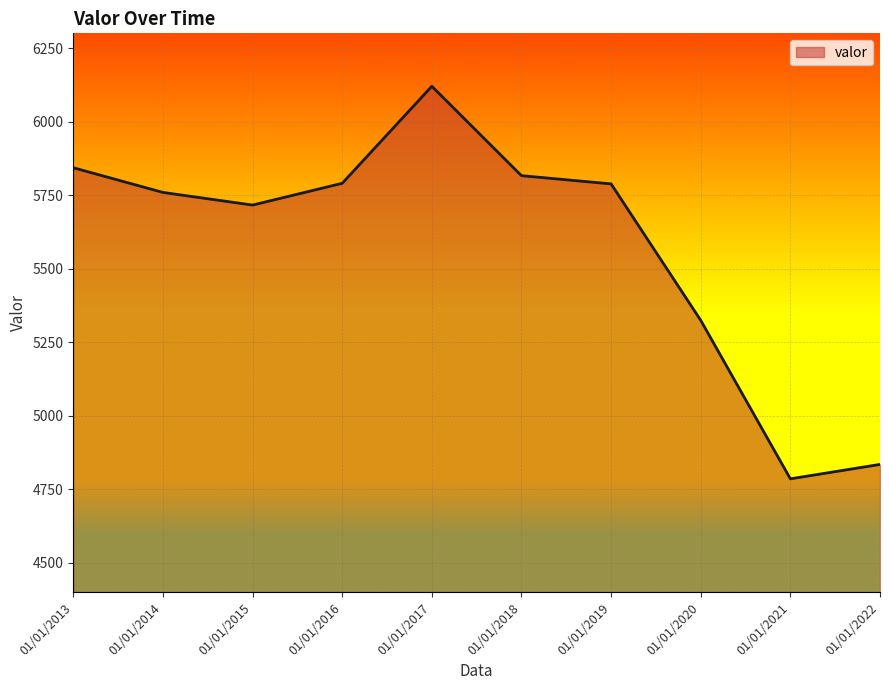

What is the difference between the values at 01/01/2019 and 01/01/2020?

464